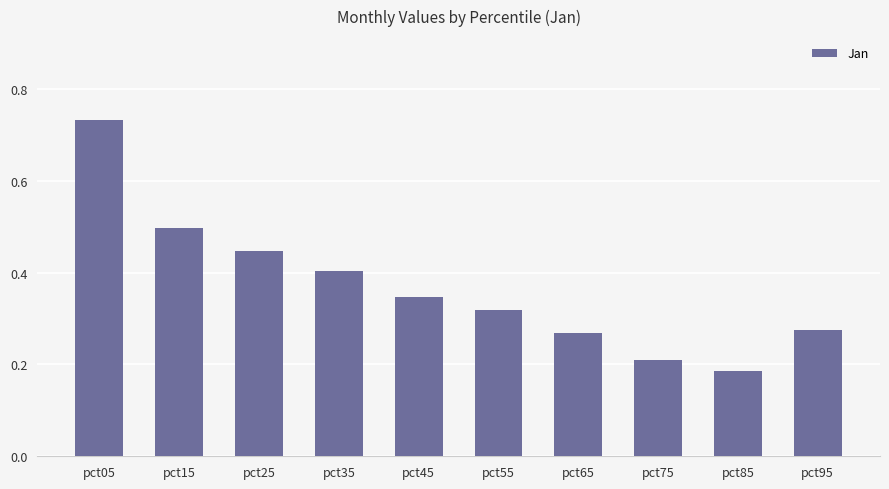

What is the difference between the maximum and minimum values?

0.5